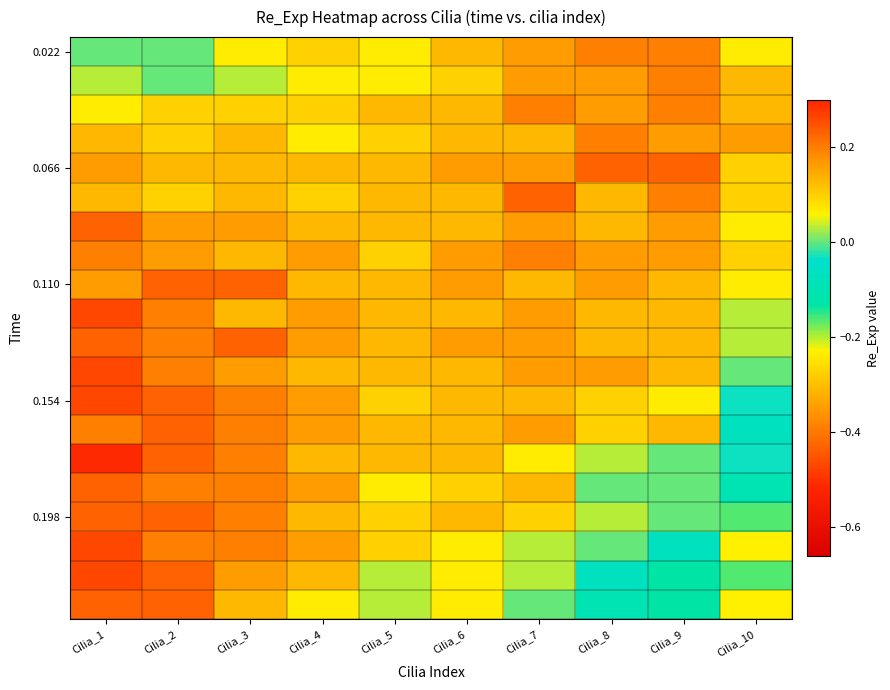

What is the maximum value shown in the chart?

0.3